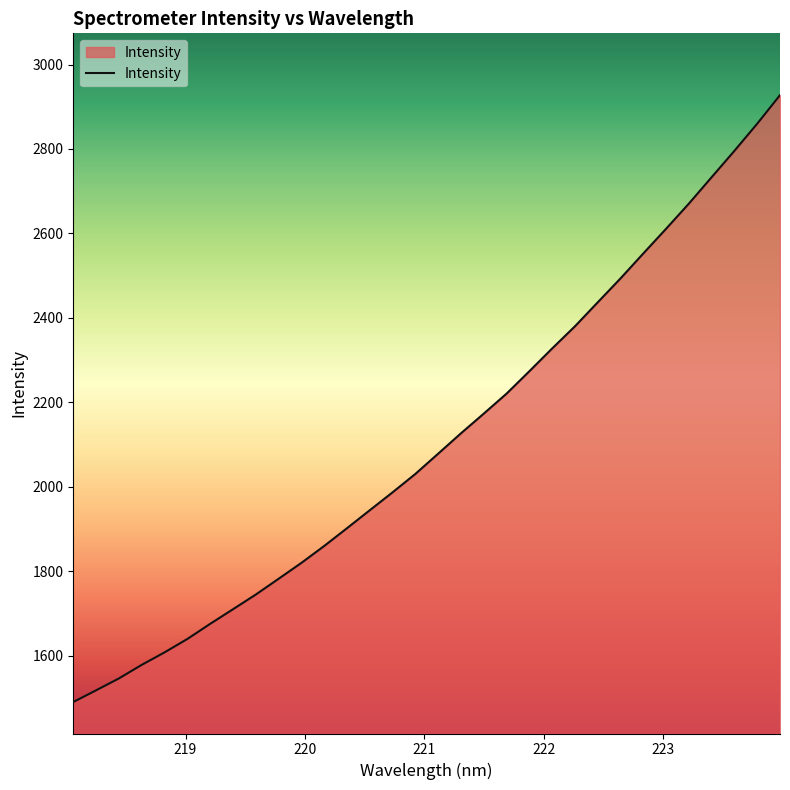

What is the smallest value displayed?

1490.6